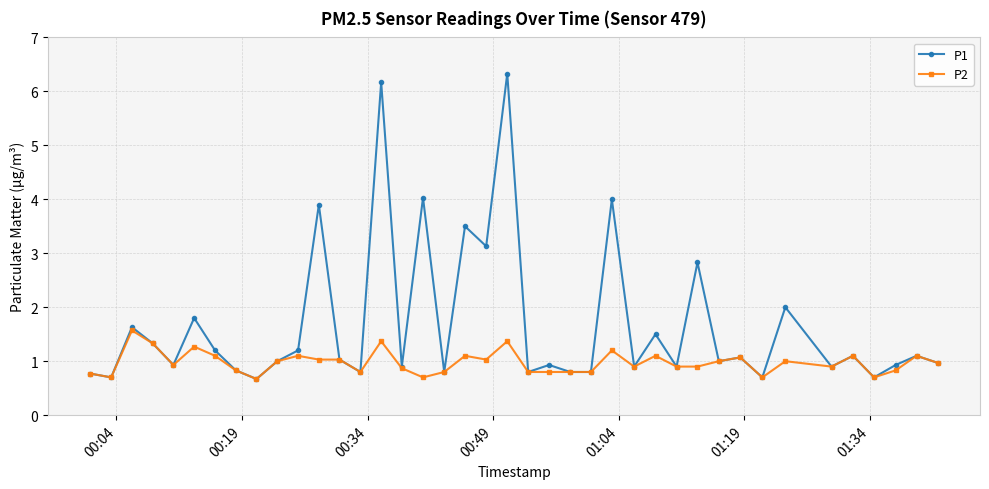

True or false: P2 has more than 0 interior local peaks.

True